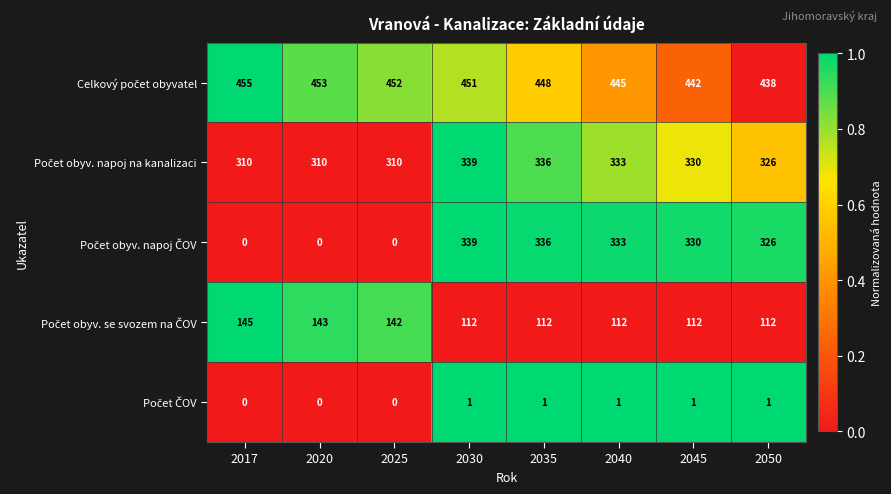

What is the greatest value displayed?

455